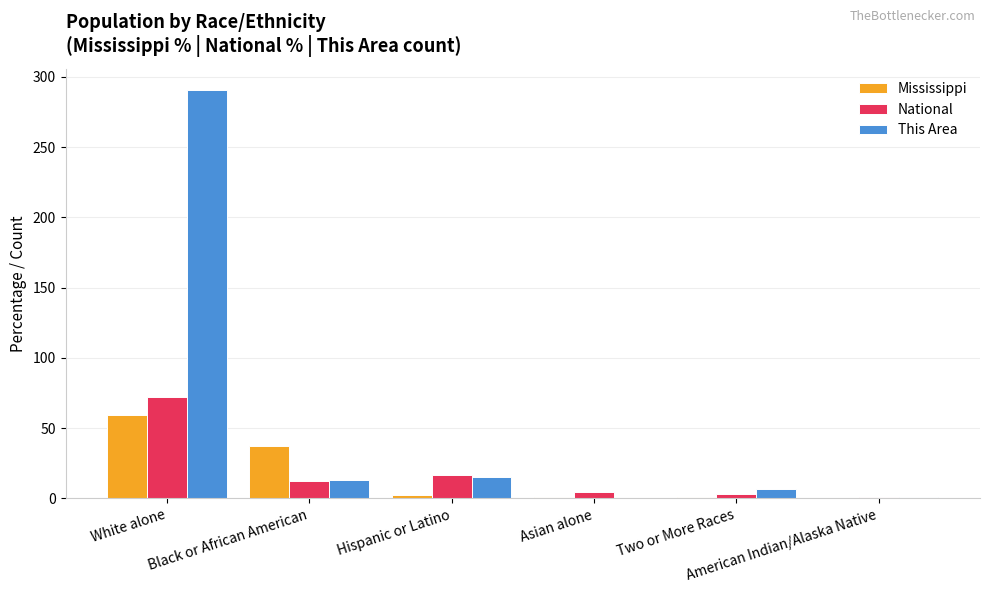

What is the sum of the Mississippi values at Hispanic or Latino and White alone?

61.9